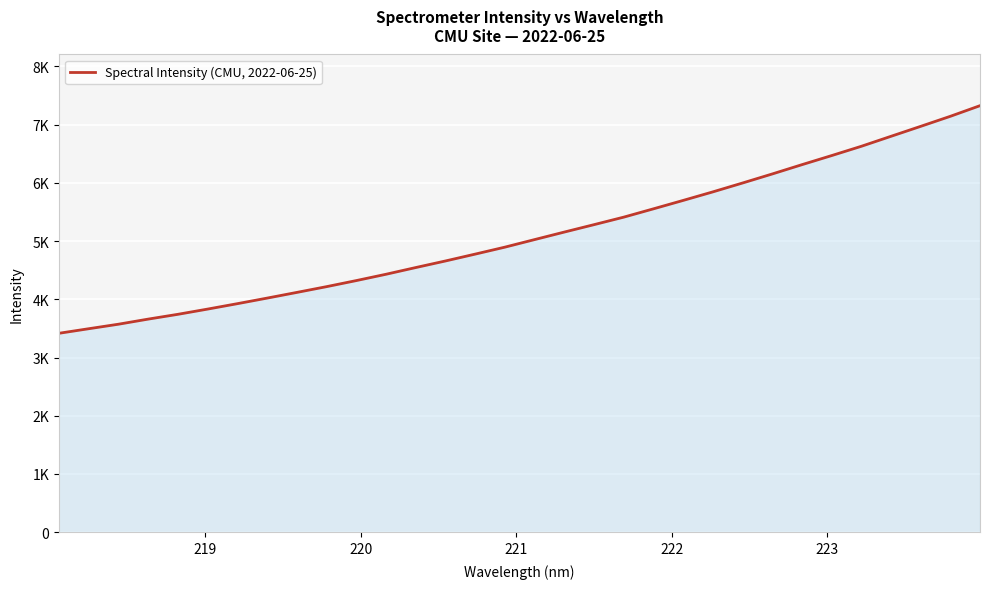

What is the sum of all values?

163384.5